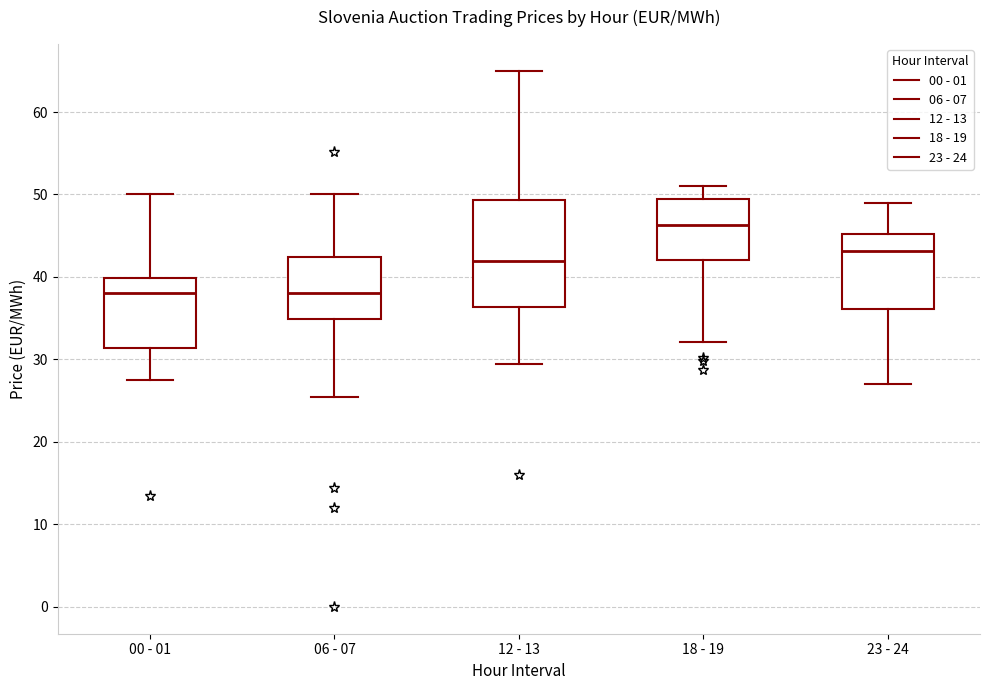

Reading left to right, transcribe this box plot: for each box, give where its median line is, the range the box spans, and where its two whiskers end, as read against the y-axis. The values are not printed on the chart, so give them approximately, as read against the axis.

00 - 01: median 38, box 31 to 40, whiskers 27 to 50
06 - 07: median 38, box 35 to 42, whiskers 25 to 50
12 - 13: median 42, box 36 to 49, whiskers 30 to 65
18 - 19: median 46, box 42 to 50, whiskers 32 to 51
23 - 24: median 43, box 36 to 45, whiskers 27 to 49